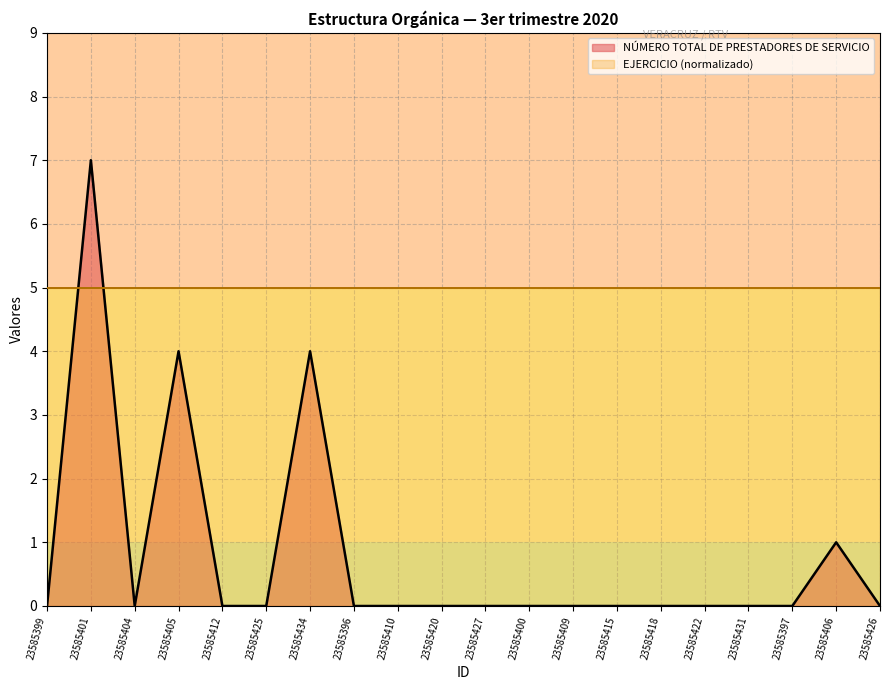

How many points are lower than both their immediate neighbors (excluding endpoints)?

1